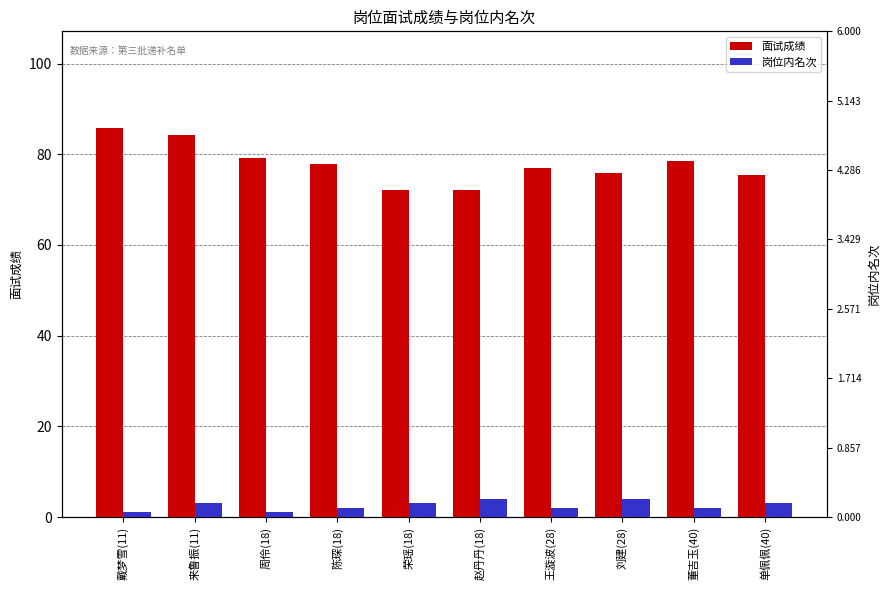

What is the lowest value of the 岗位内名次 series?

1.0